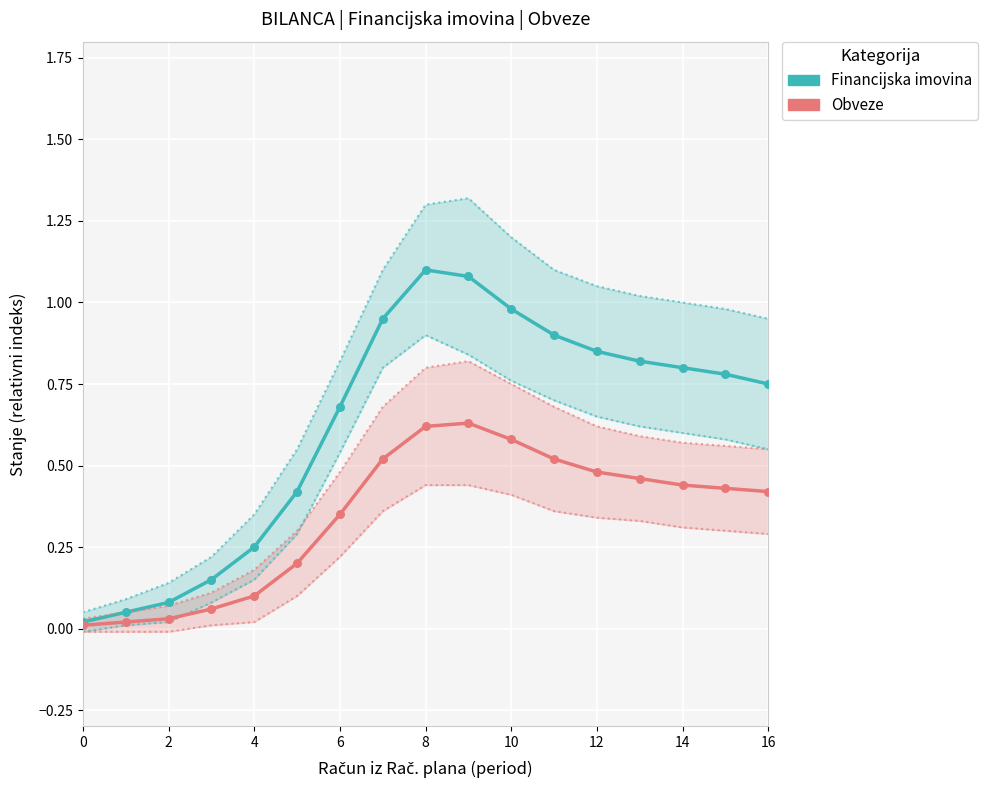

What is the total value across all series at 13?

1.3